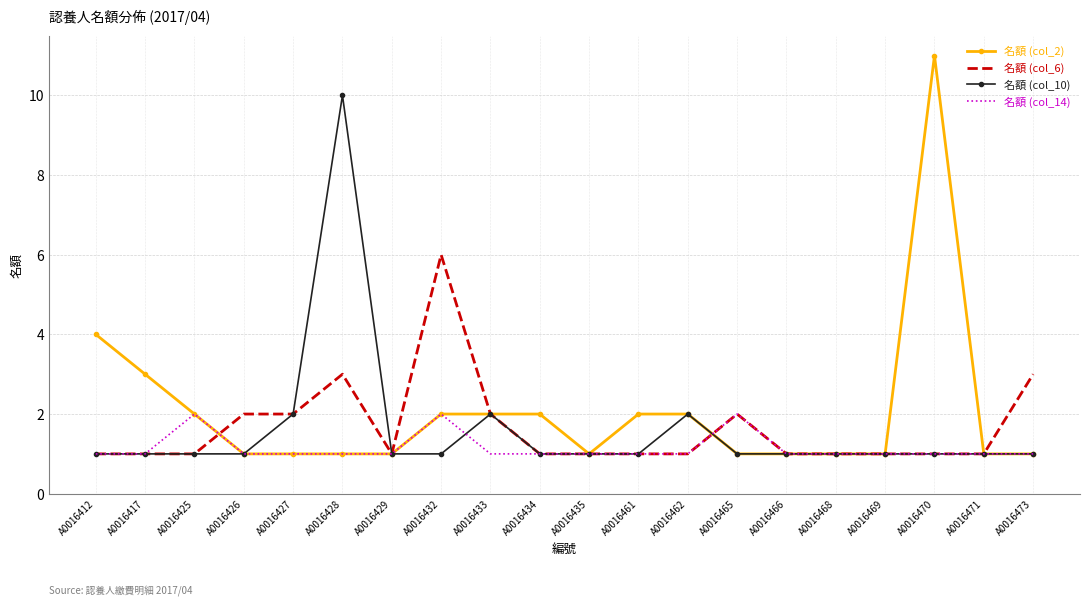

What is the total value across all series at A0016417?

6